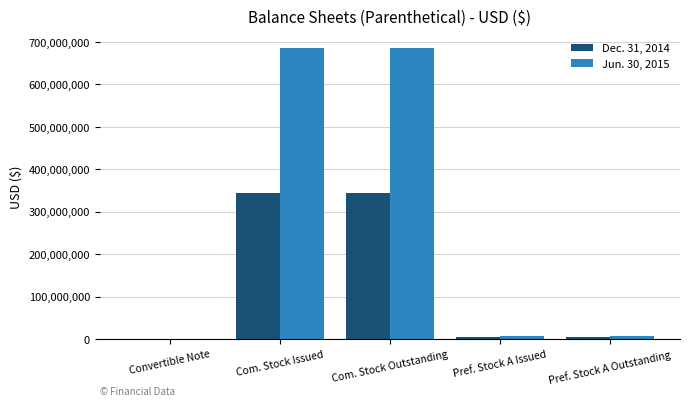

True or false: Dec. 31, 2014 has a value of 343380524 at Com. Stock Outstanding.

True